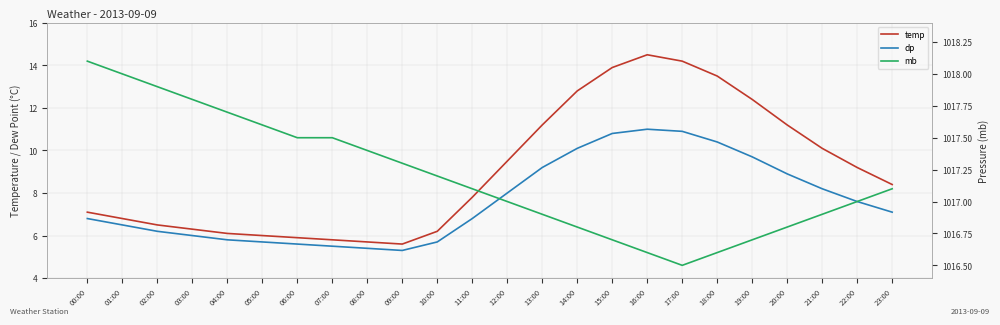

How many data points in mb are less than 1017?

9